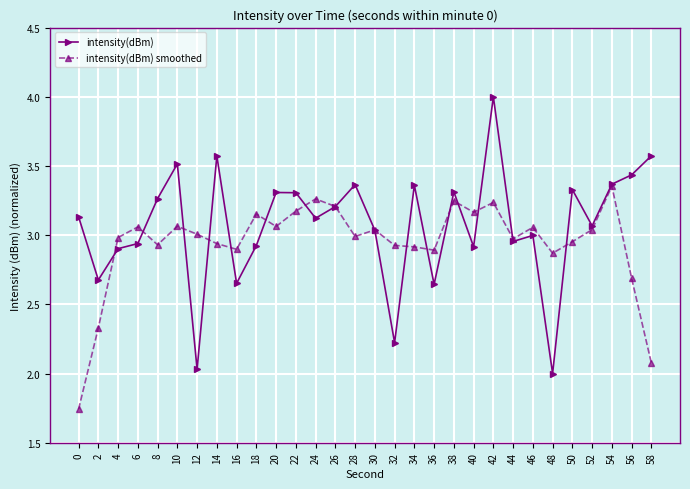

What is the difference between the second highest and second lowest values in the intensity(dBm) smoothed series?

1.2